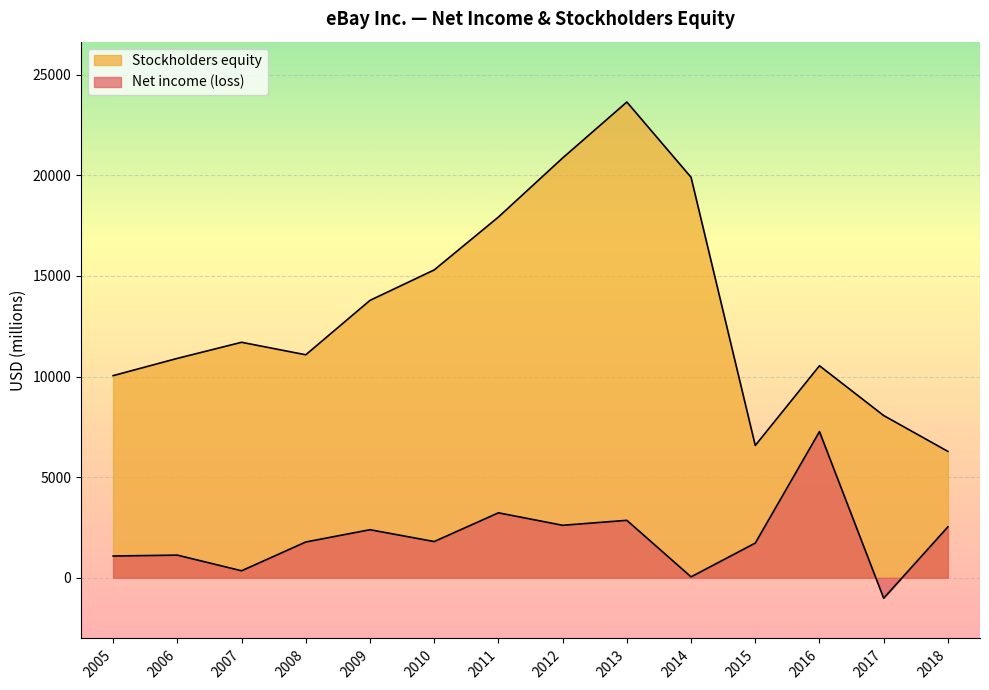

How many series are shown in this chart?

2